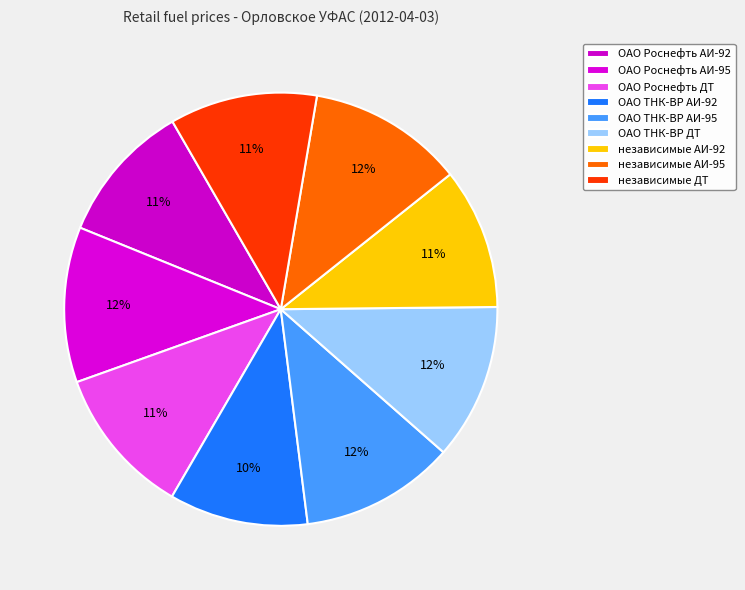

What is the ratio of the value at ОАО Роснефть ДТ to the value at ОАО ТНК-ВР АИ-95?

1.0